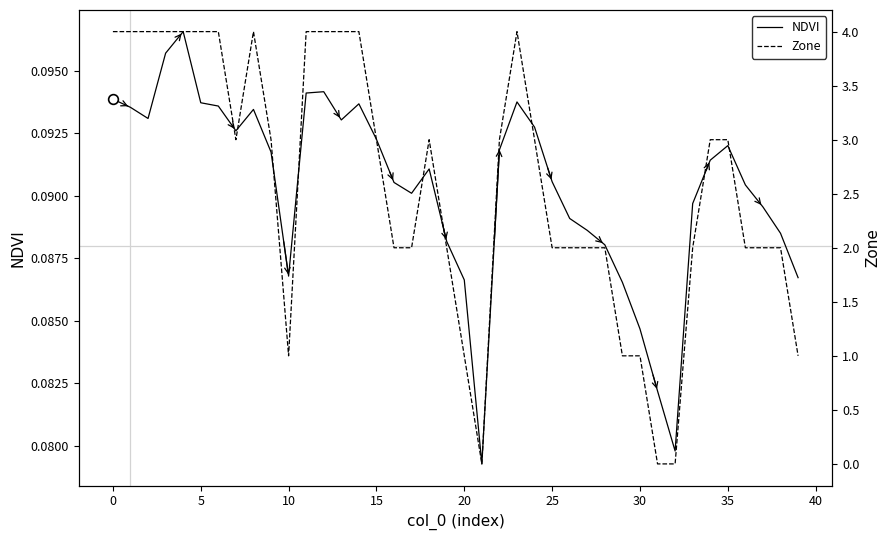

What is the sum of the Zone values at 27 and 31?

2.0